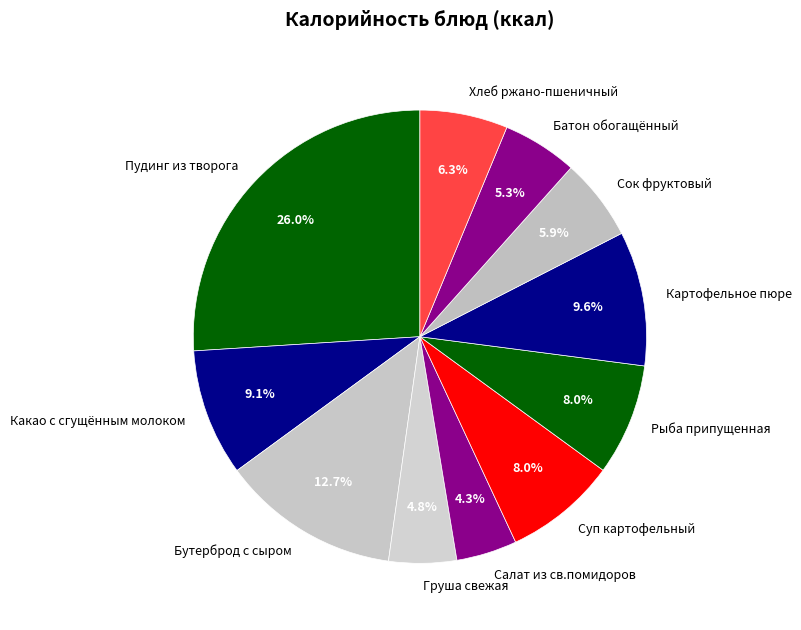

Between Батон обогащённый and Рыба припущенная, which is larger?

Рыба припущенная